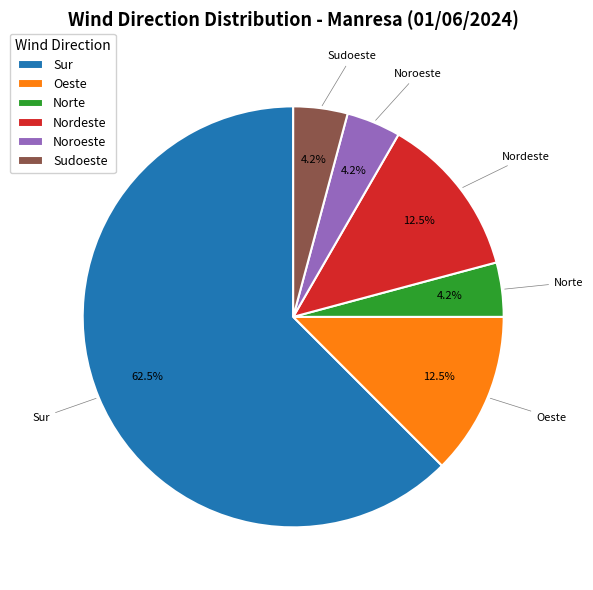

Does Sur account for over 50% of the chart?

Yes